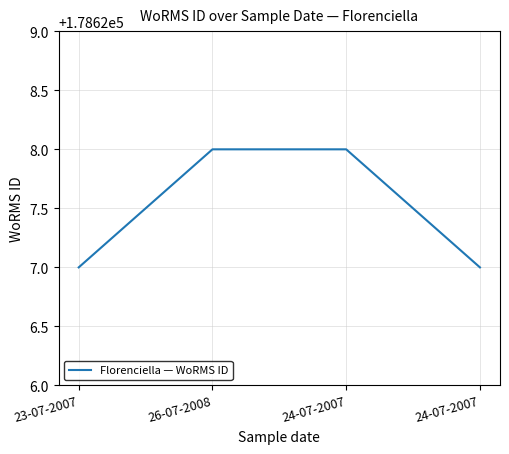

True or false: there are more than 1 points higher than both neighbors.

False